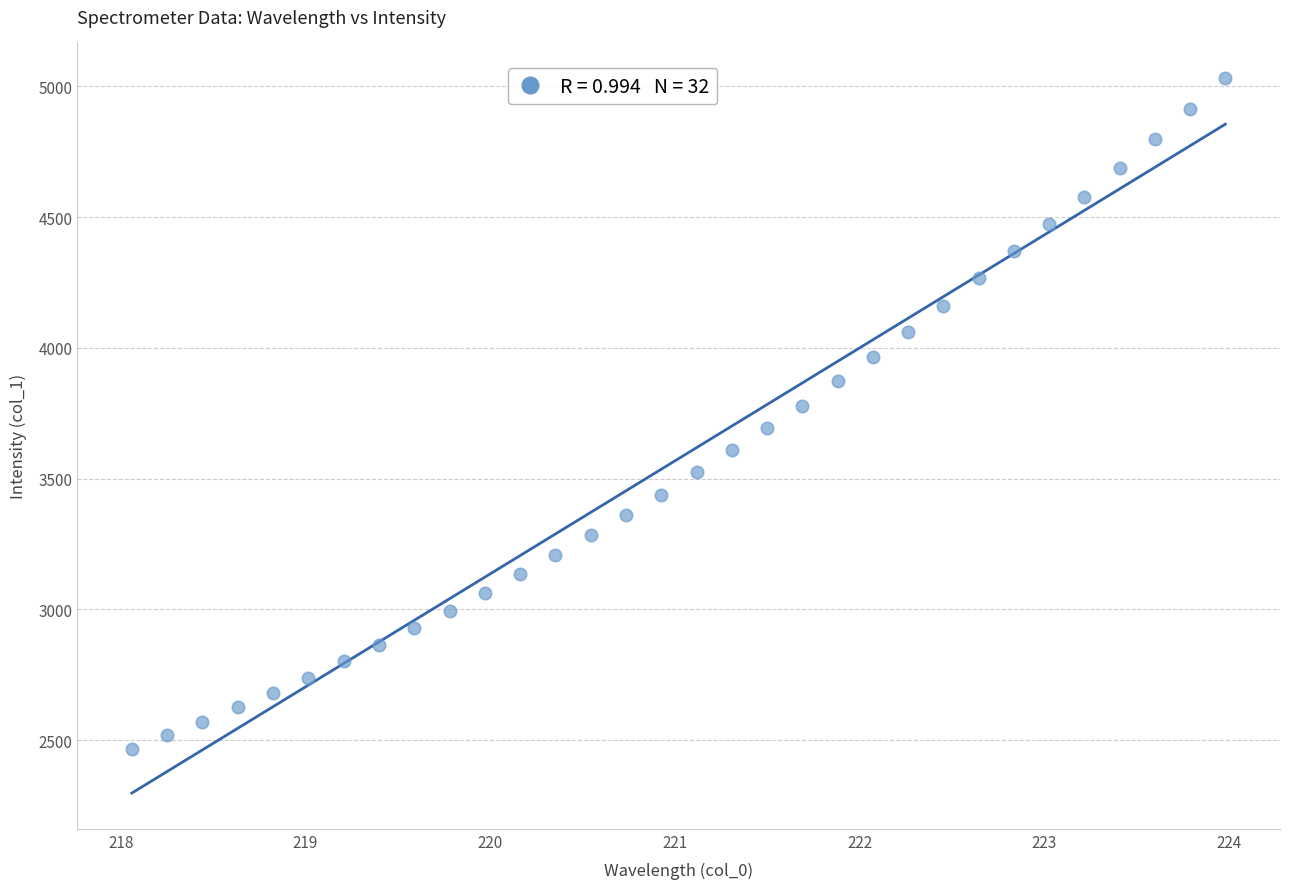

What is the range of Y values (max minus min)?

2563.5